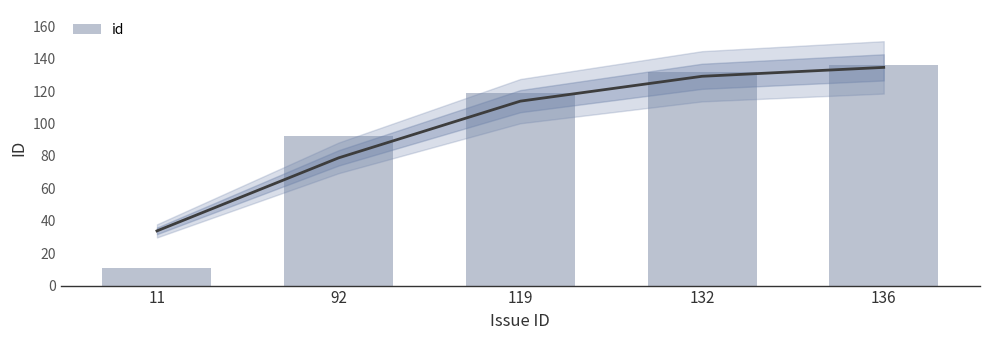

Which category has the highest value across all series?

136